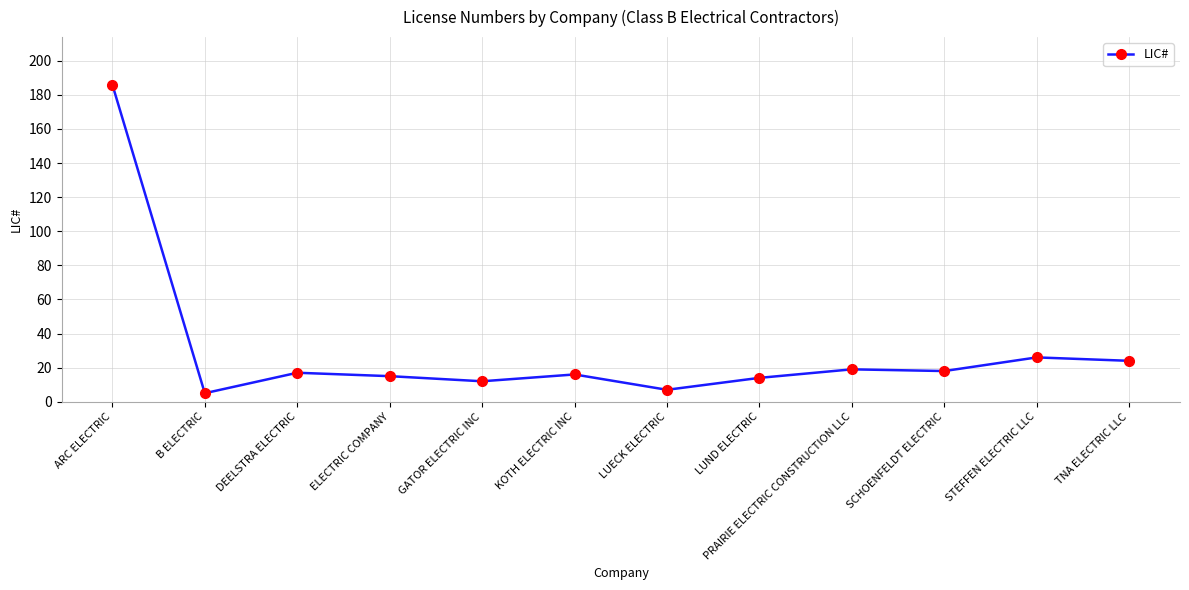

At which label is the value closest to 95?

STEFFEN ELECTRIC LLC